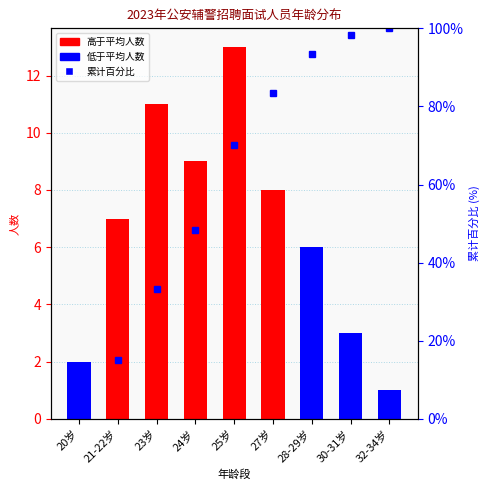

What is the total value across all series at 32-34岁?

101.0